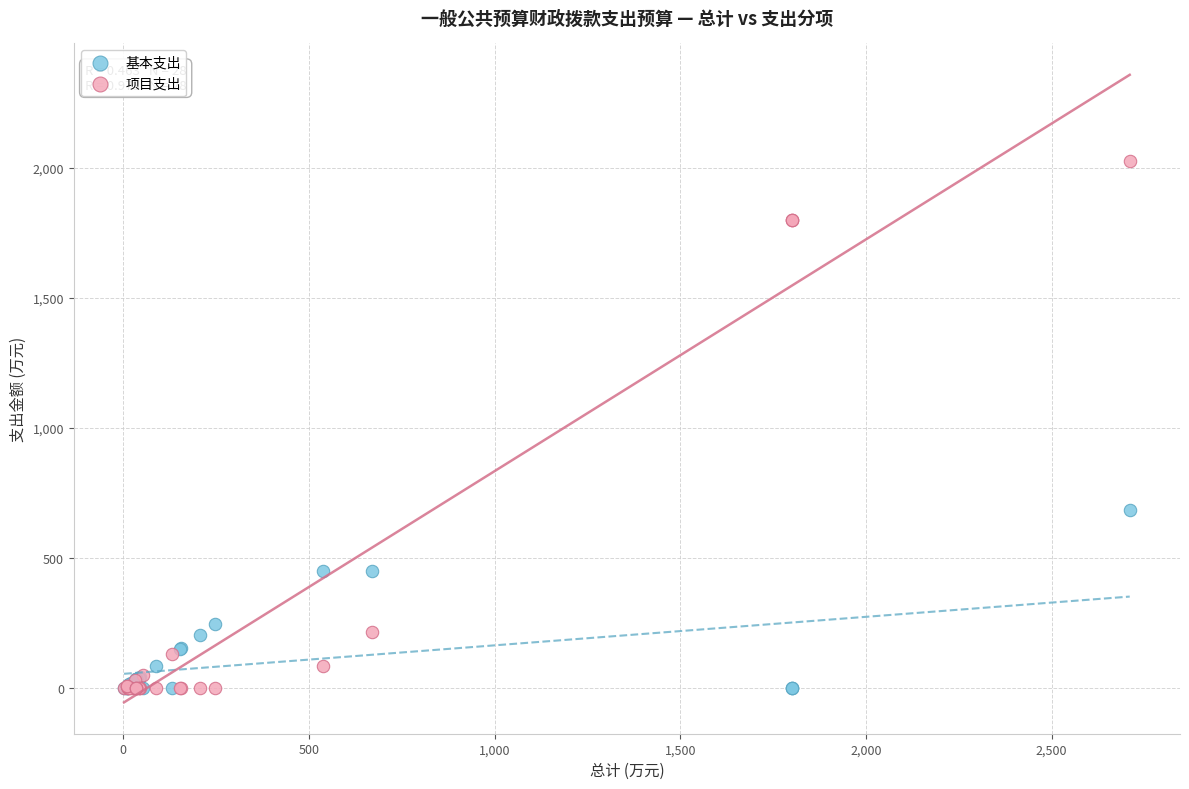

In the 项目支出 series, what Y value is closest to 1013?

1800.0